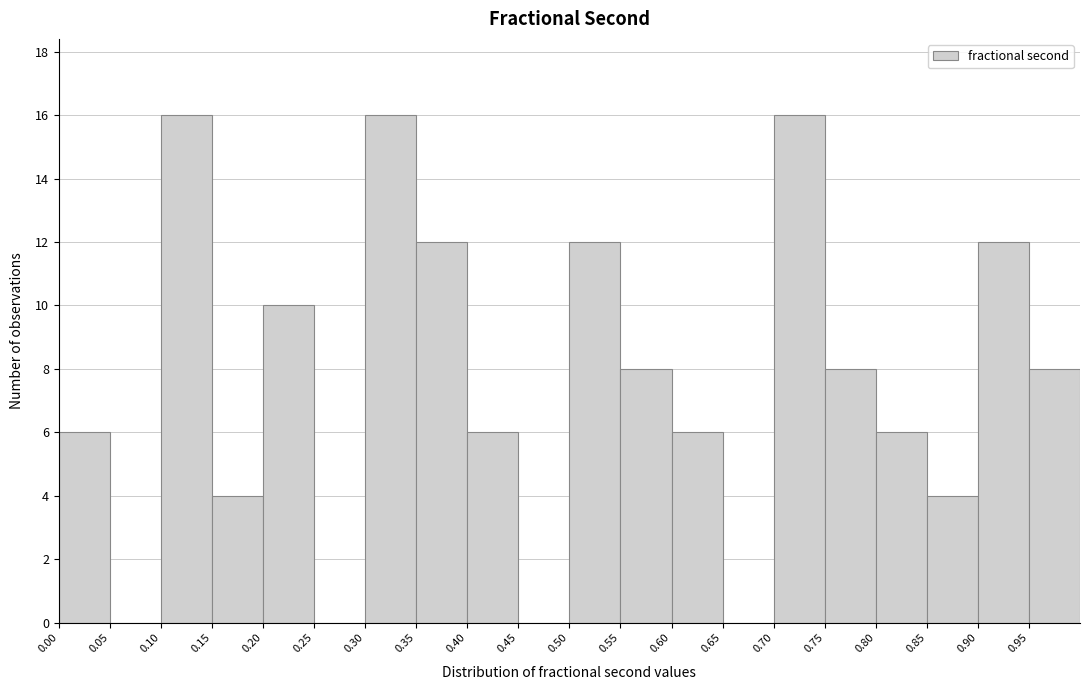

Reading left to right, list every bar in this chart as the range it spans on the x-axis followed by its height. The values are not printed on the chart, so give them approximately, as read against the axis.

0.00 to 0.05: 6
0.05 to 0.10: 0
0.10 to 0.15: 16
0.15 to 0.20: 4
0.20 to 0.25: 10
0.25 to 0.30: 0
0.30 to 0.35: 16
0.35 to 0.40: 12
0.40 to 0.45: 6
0.45 to 0.50: 0
0.50 to 0.55: 12
0.55 to 0.60: 8
0.60 to 0.65: 6
0.65 to 0.70: 0
0.70 to 0.75: 16
0.75 to 0.80: 8
0.80 to 0.85: 6
0.85 to 0.90: 4
0.90 to 0.95: 12
0.95 to 1.00: 8